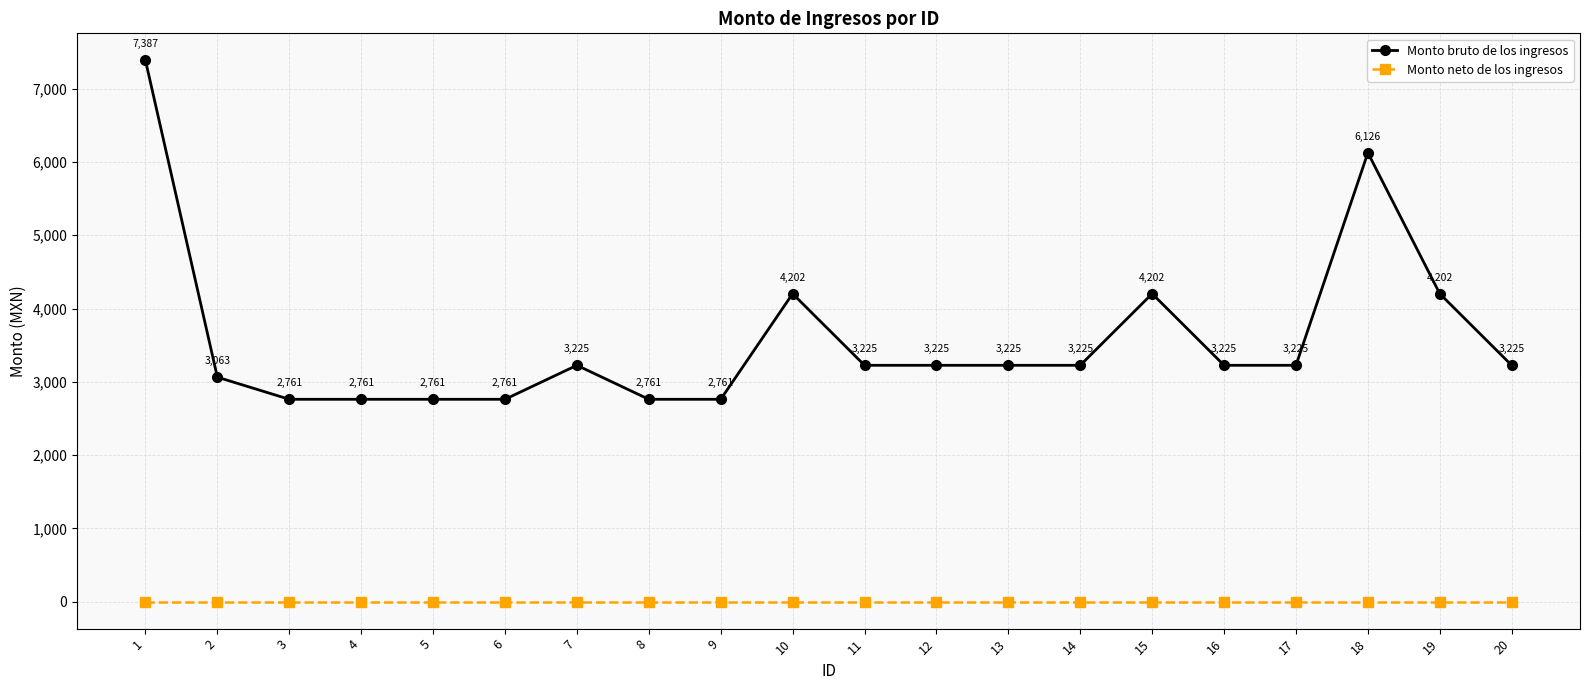

True or false: Monto neto de los ingresos and Monto bruto de los ingresos cross at least once.

False